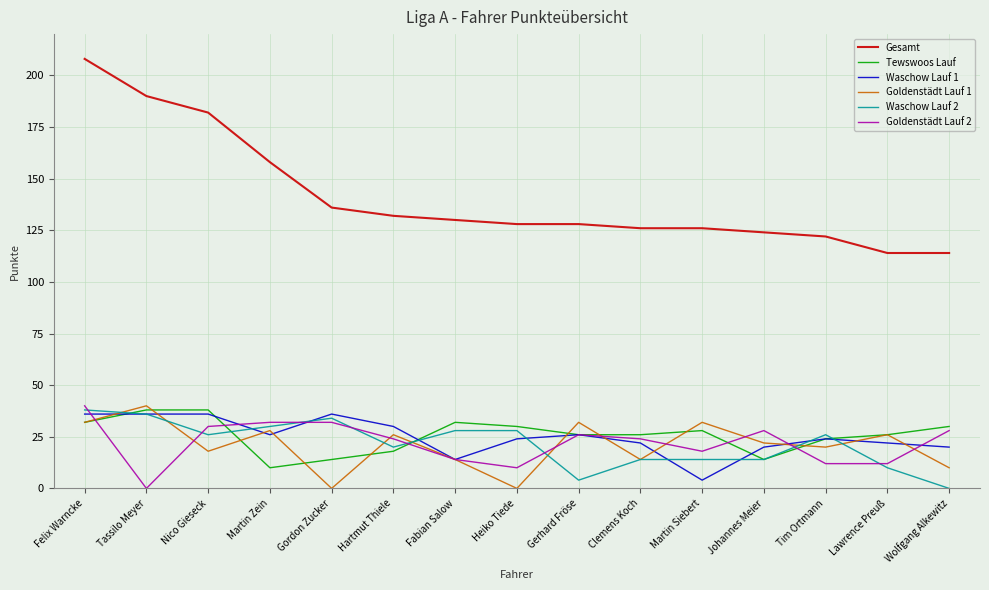

What is the average value of the Goldenstädt Lauf 1 series?

21